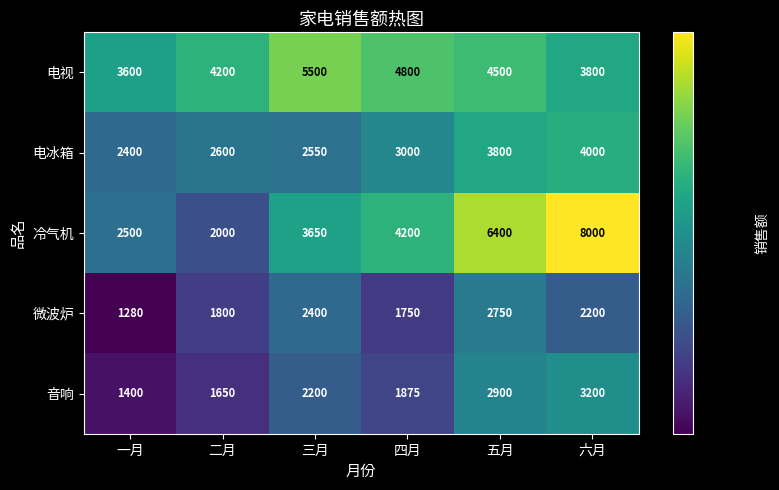

Read the 冷气机 value at 三月, to the nearest 50.

3650